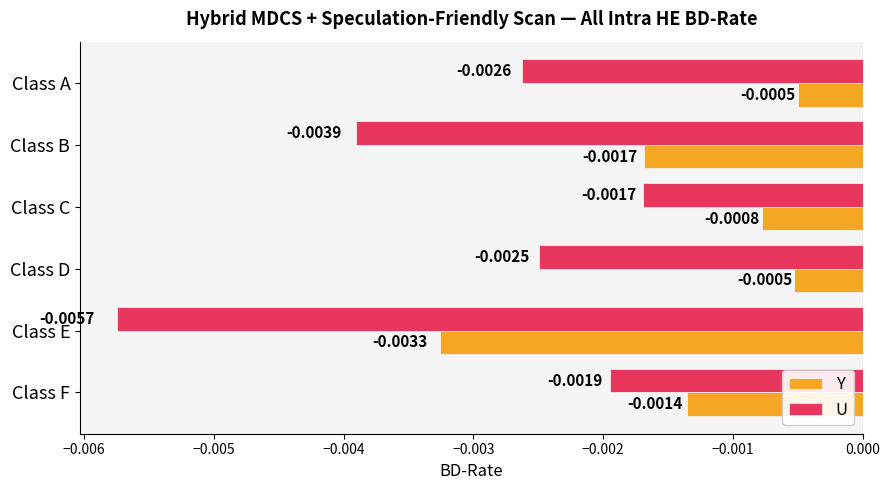

What are all the series names shown in the legend?

Y, U